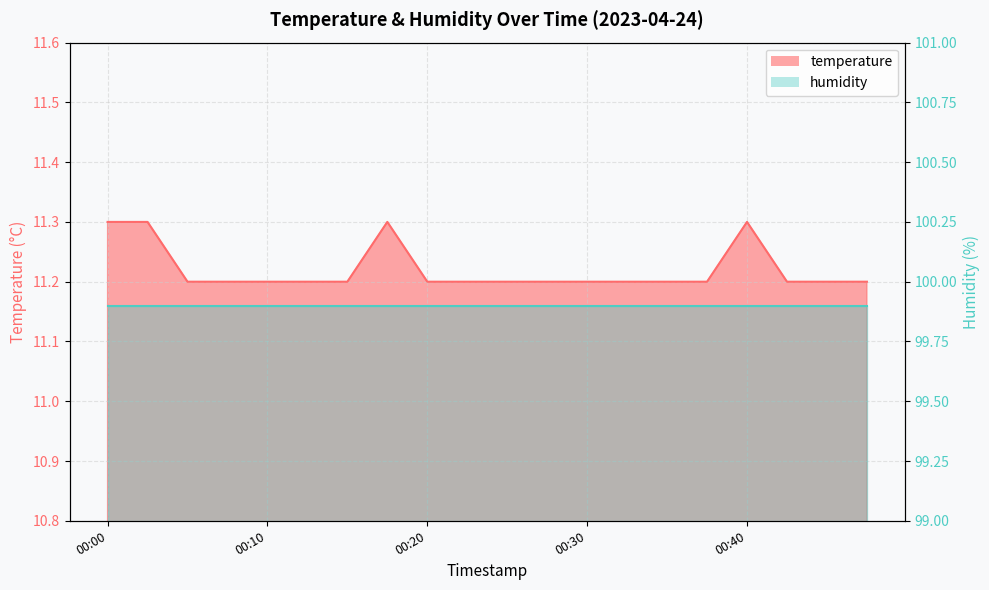

Does the chart display data point markers on the line(s)?

No